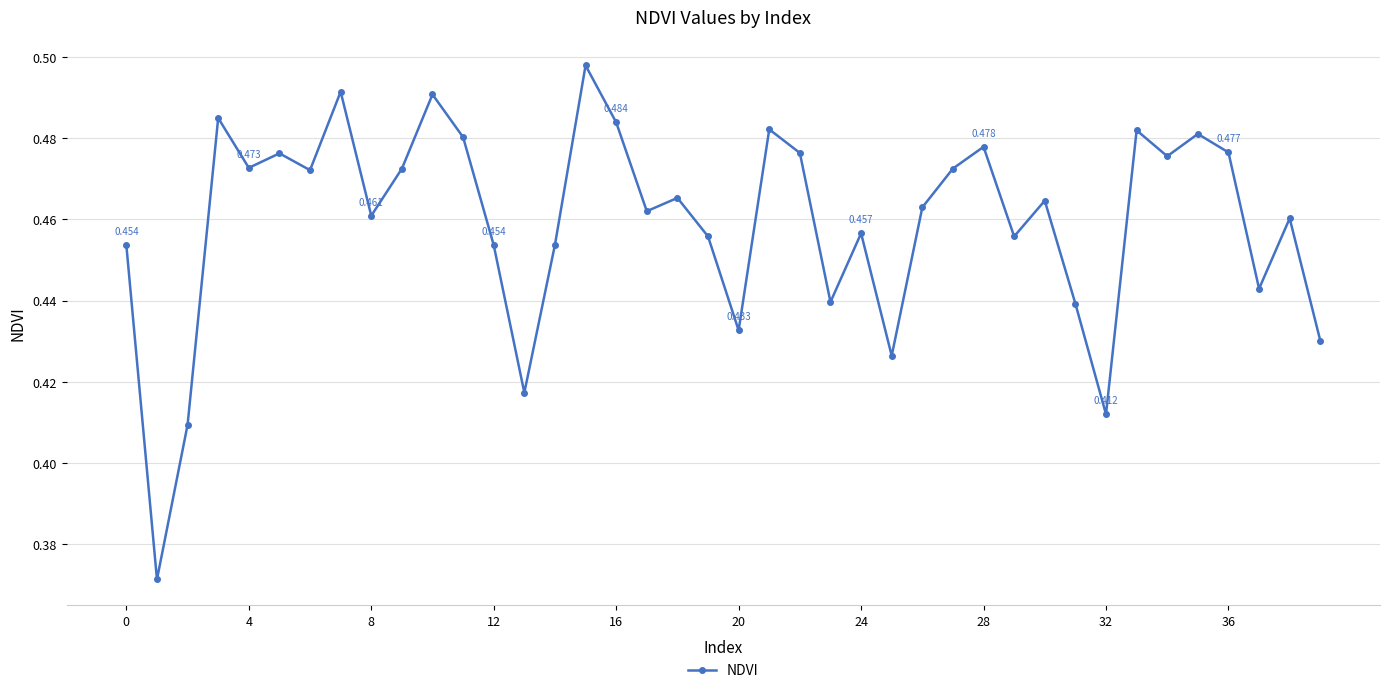

How many series are shown in this chart?

1